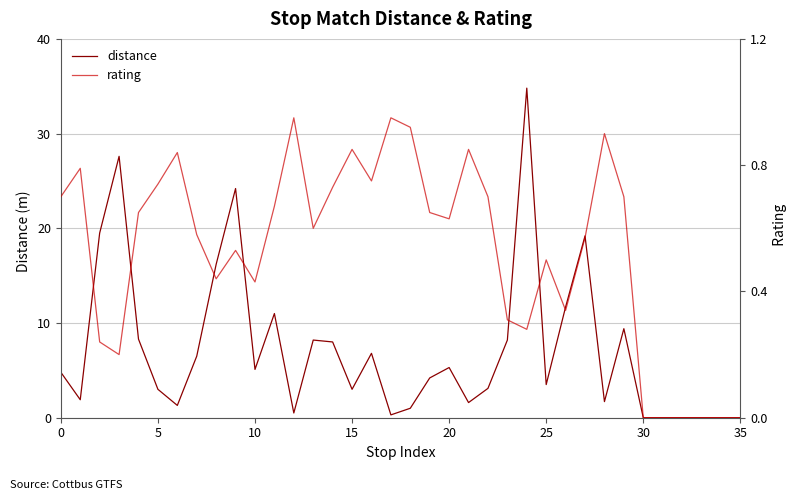

Where is distance nearest to the value 17?

8